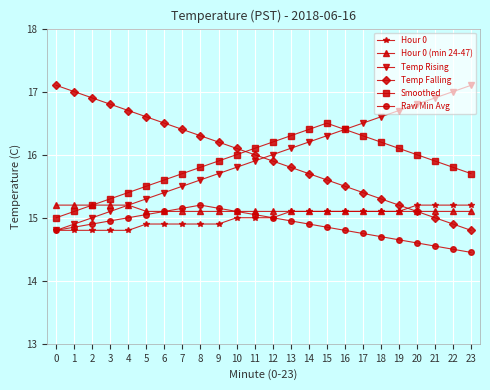

What value does the Smoothed series have at 19?

16.1